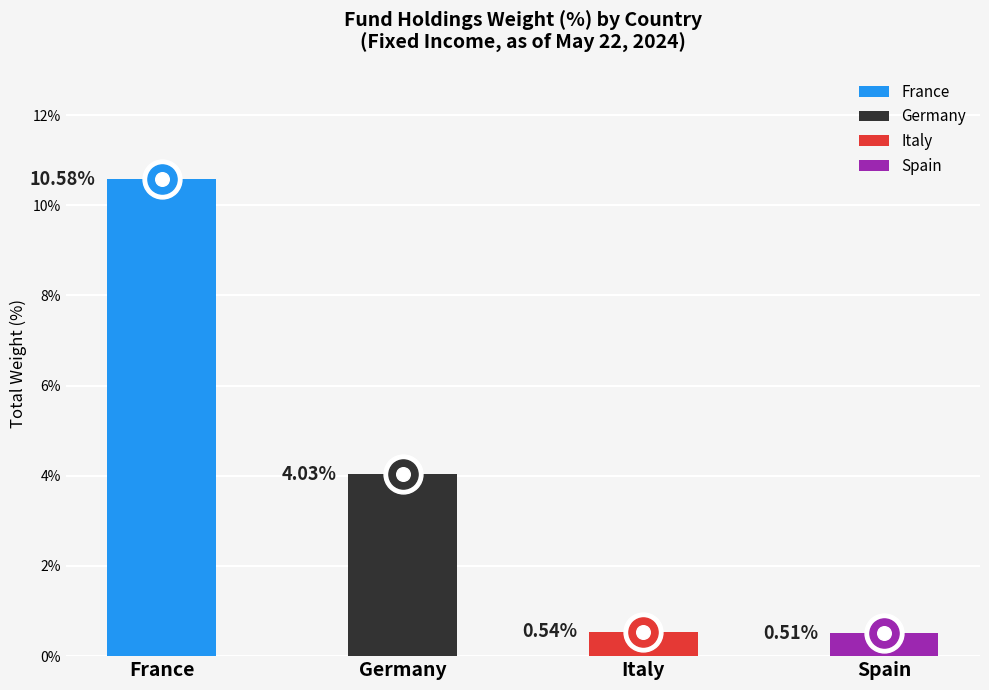

Which label corresponds to the smallest value in the chart?

Spain